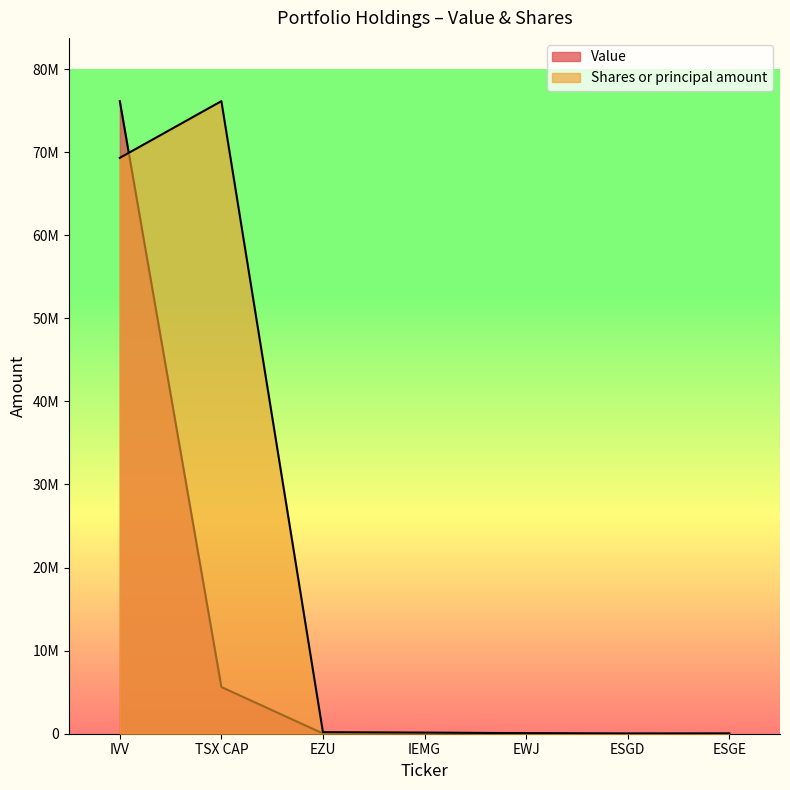

At which label does Shares or principal amount first exceed 137777?

IVV